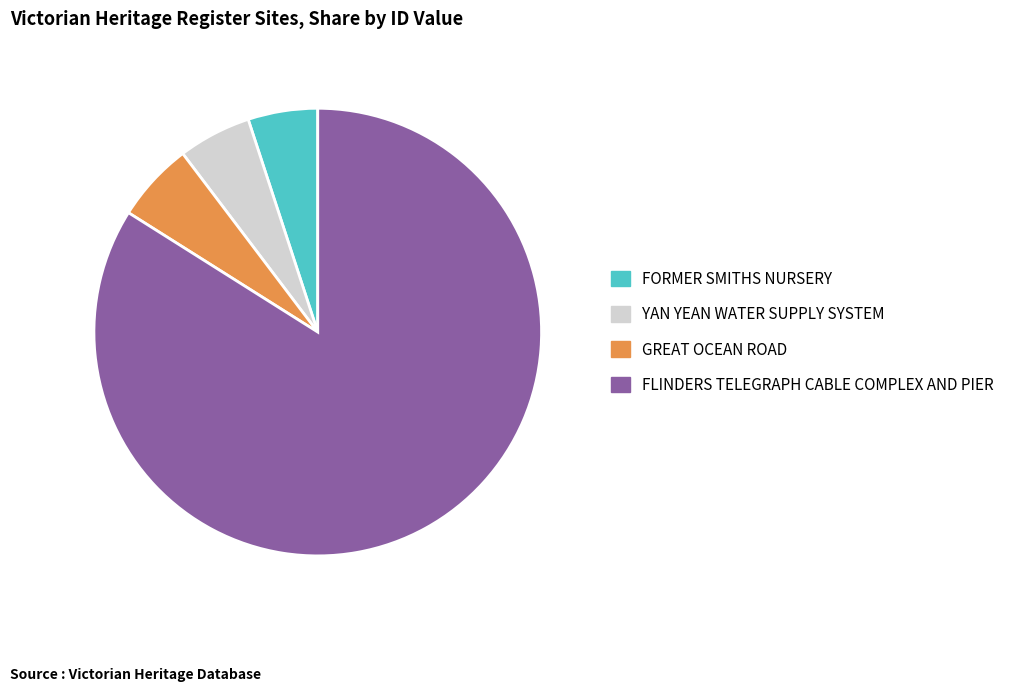

Is the sum of FORMER SMITHS NURSERY and GREAT OCEAN ROAD greater than half?

No